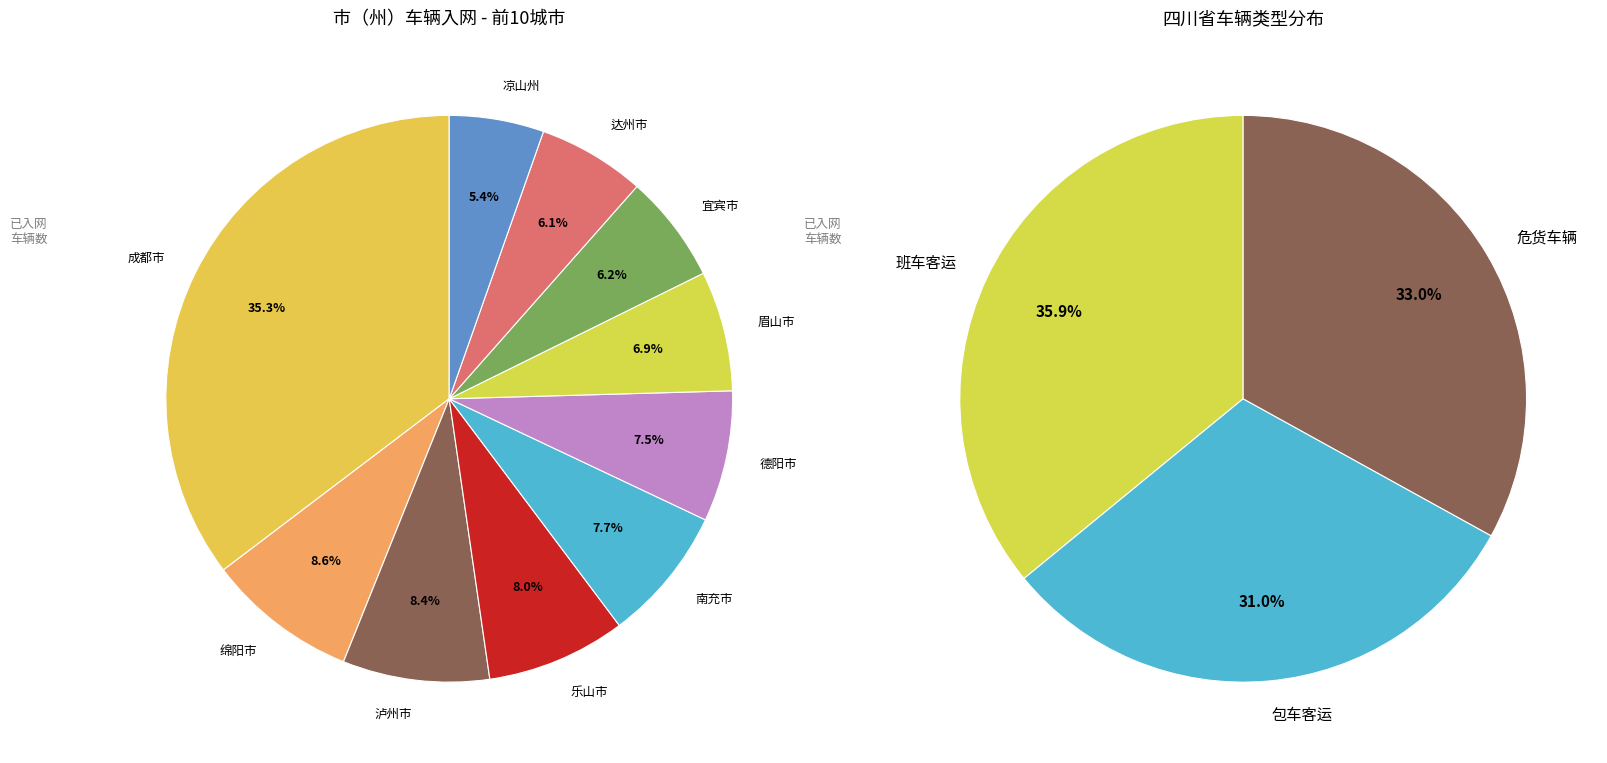

Is it true that 绵阳市 is 1% of the pie?

False